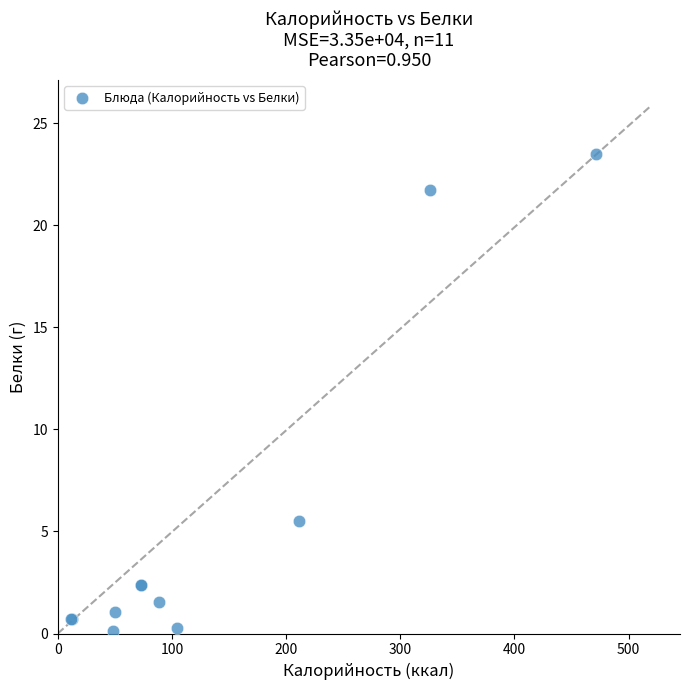

What Y value in the scatter plot is closest to 11?

5.5